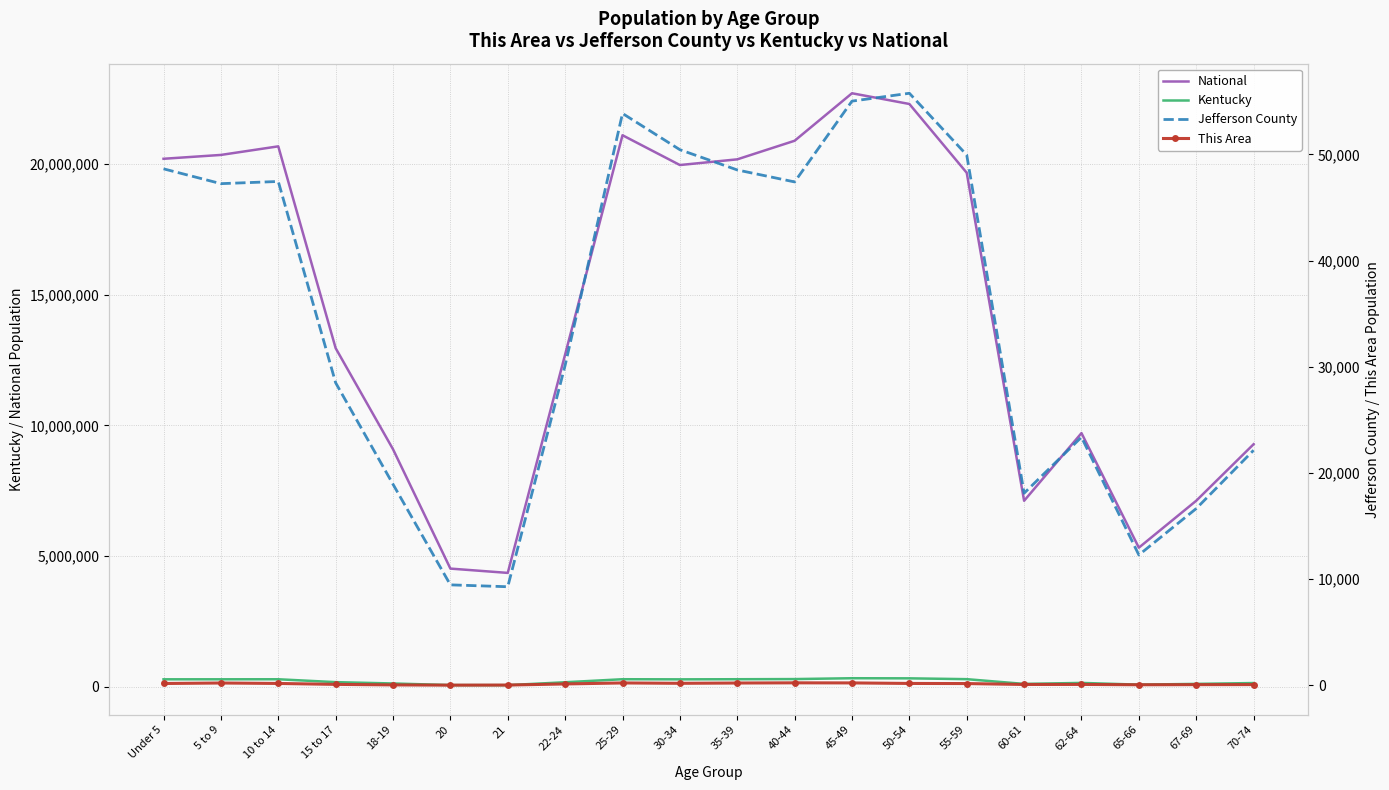

At which category is the sum across all series the highest?

45-49